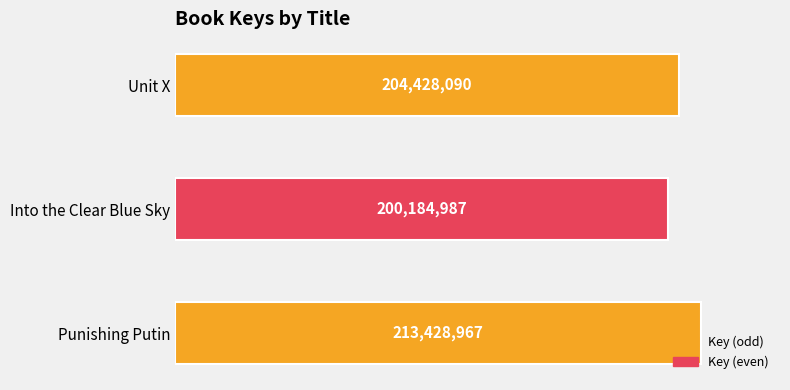

At which category does the chart reach its minimum across all series?

Into the Clear Blue Sky